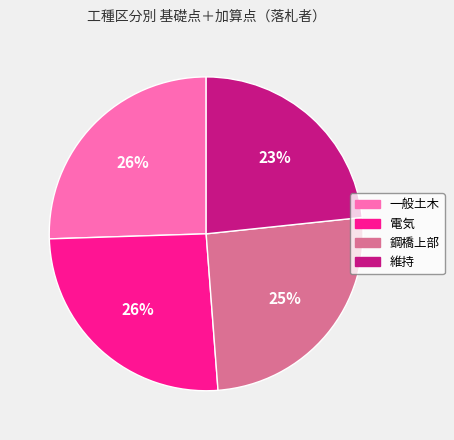

Is it true that 鋼橋上部 is 13% of the pie?

False